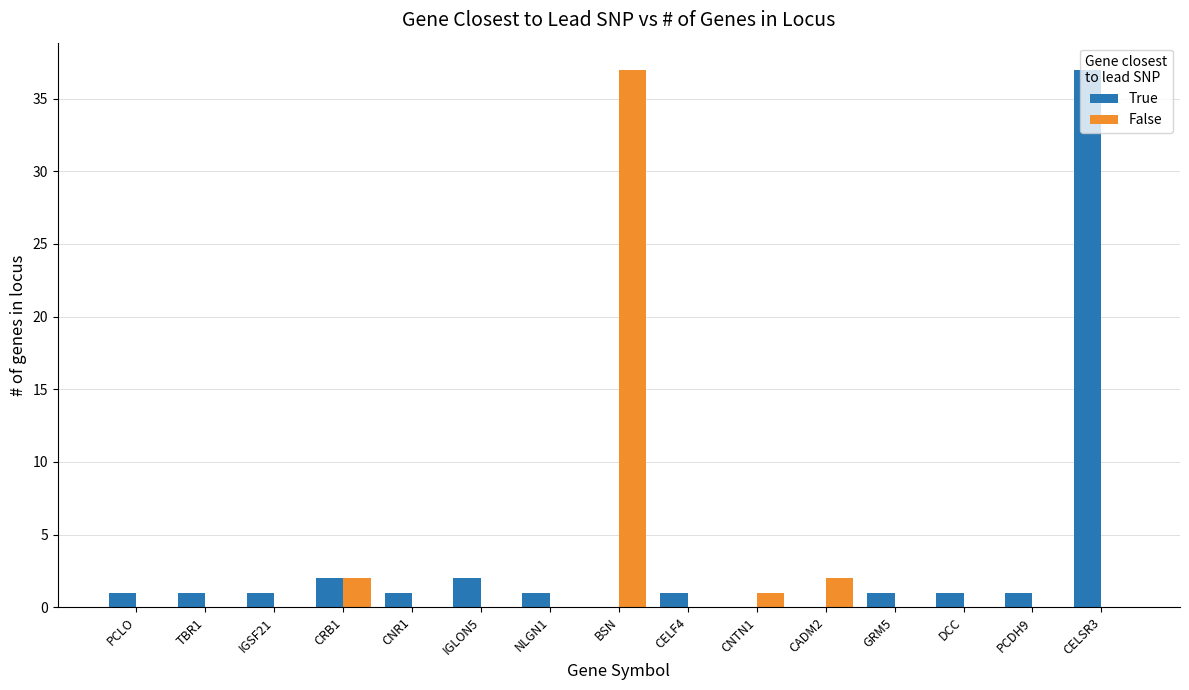

Is the value of True at CRB1 greater than the value of False at CNR1?

Yes